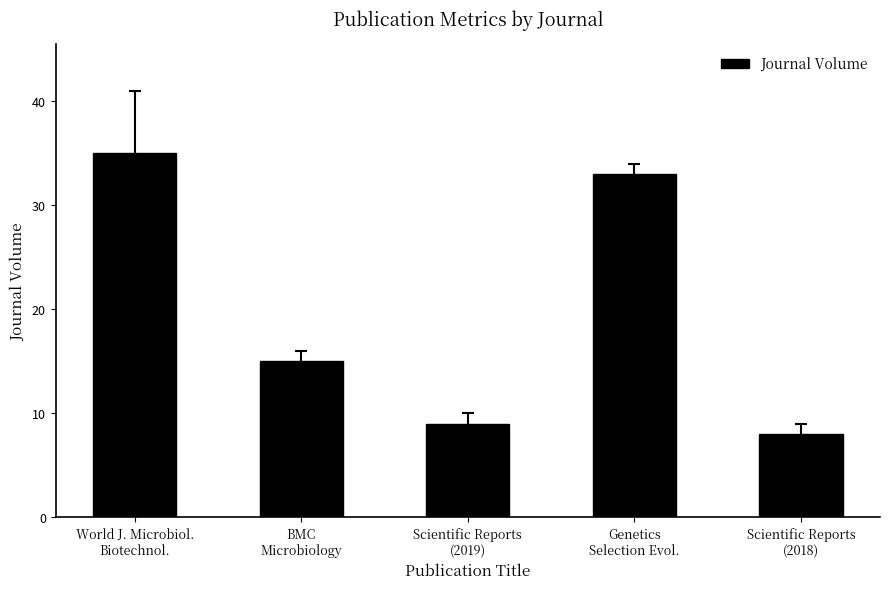

At which label is the value closest to 21?

BMC
Microbiology